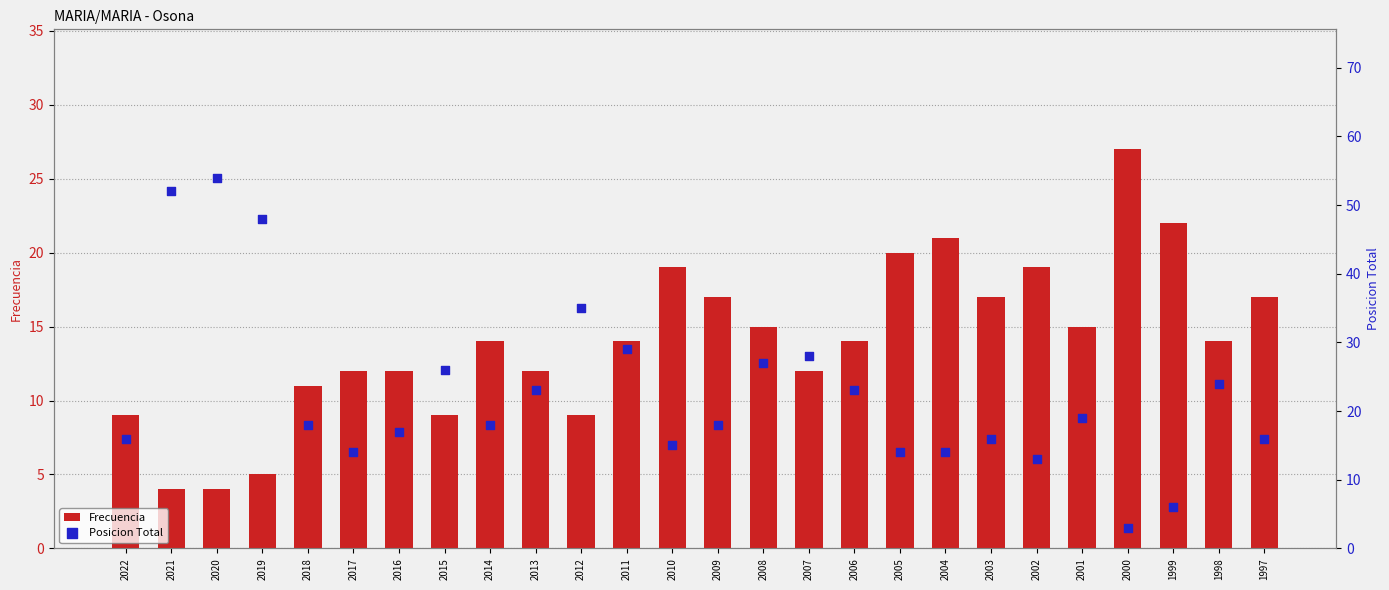

Is the value of Posicion Total at 2005 greater than the value of Frecuencia at 2017?

Yes